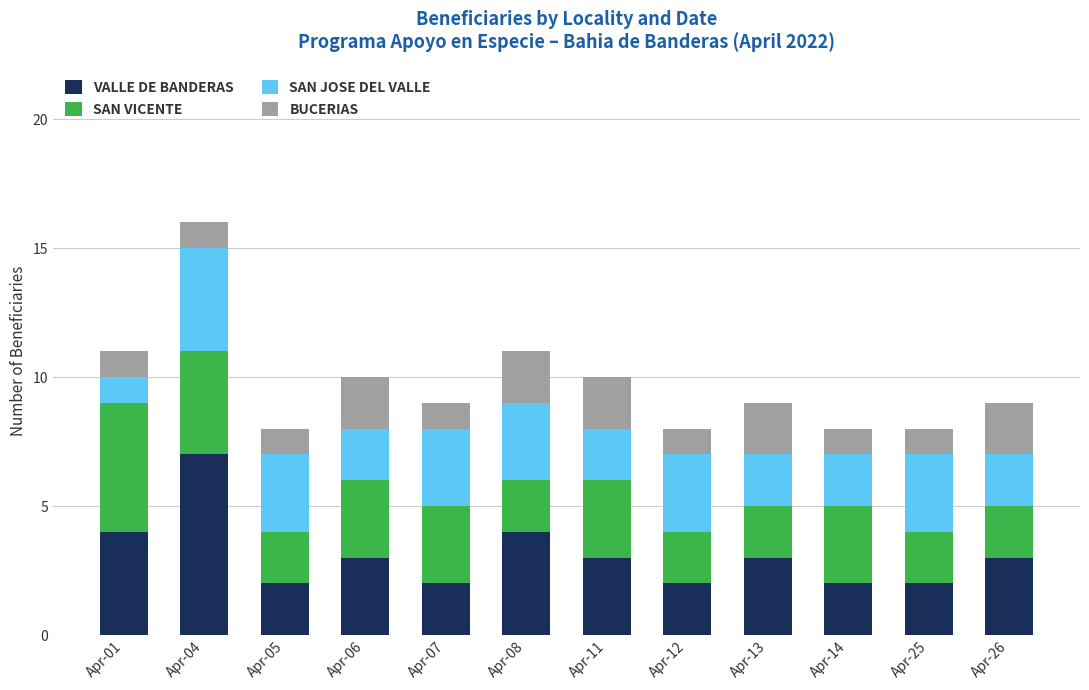

What are all the series names shown in the legend?

VALLE DE BANDERAS, SAN VICENTE, SAN JOSE DEL VALLE, BUCERIAS